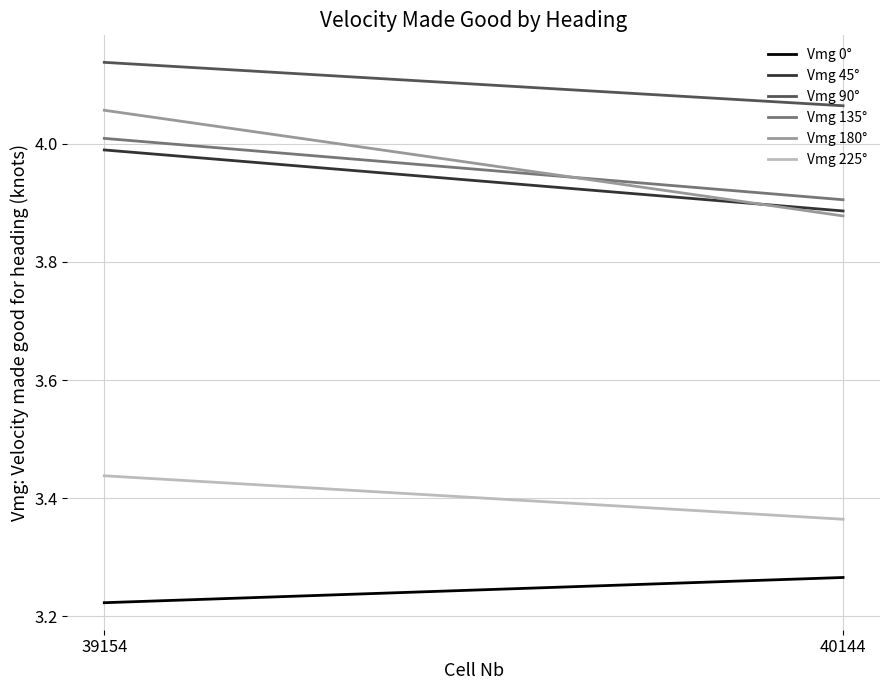

How many Vmg 225° values are between 3 and 4?

2